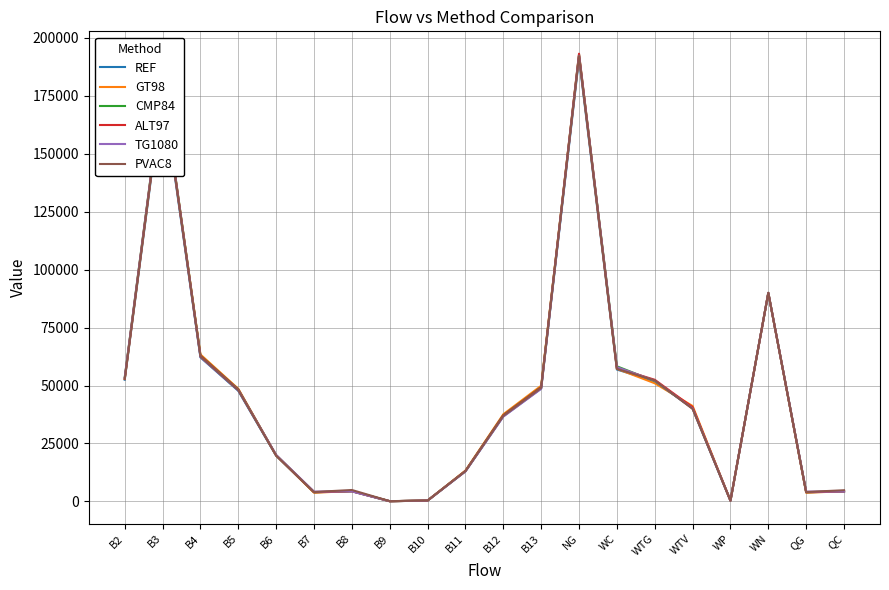

What is the total value across all series at NG?

1154366.0